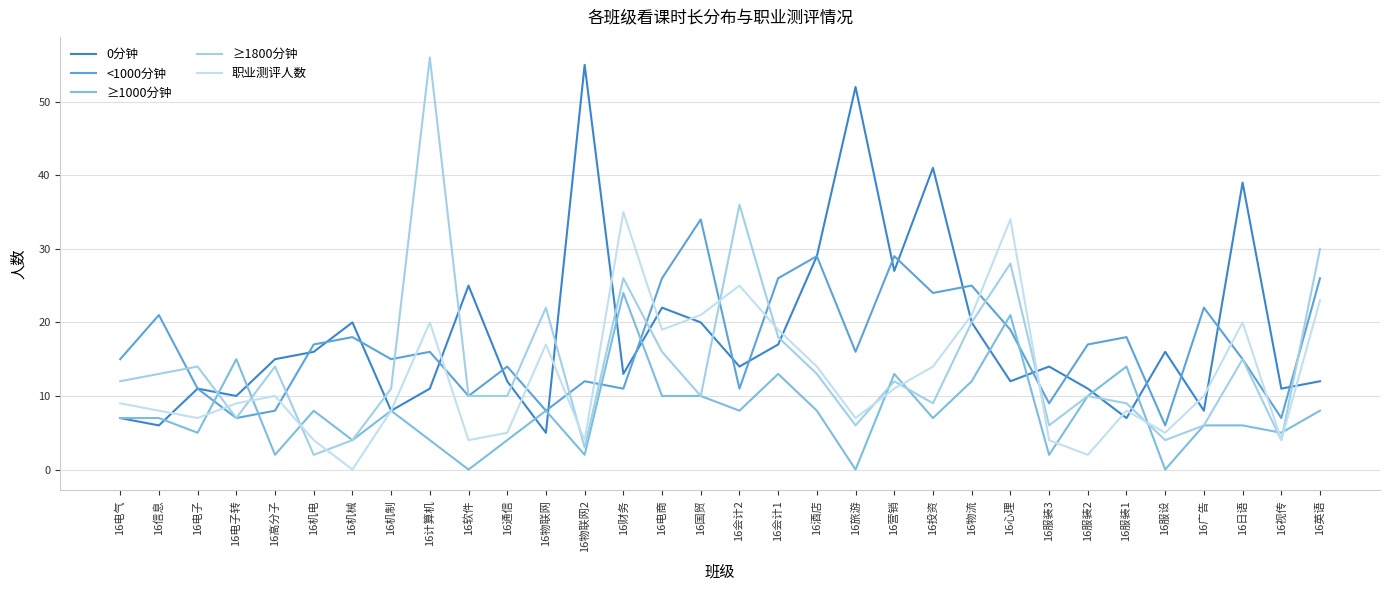

How many intersections are there between 0分钟 and ≥1800分钟?

13